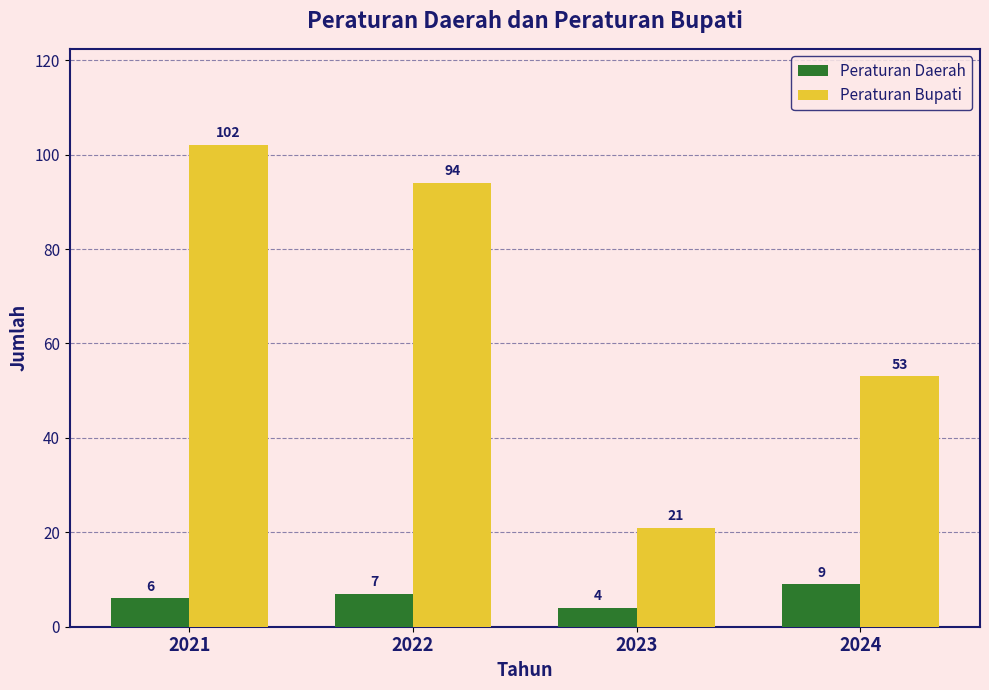

Which label corresponds to the smallest value in the chart?

2023